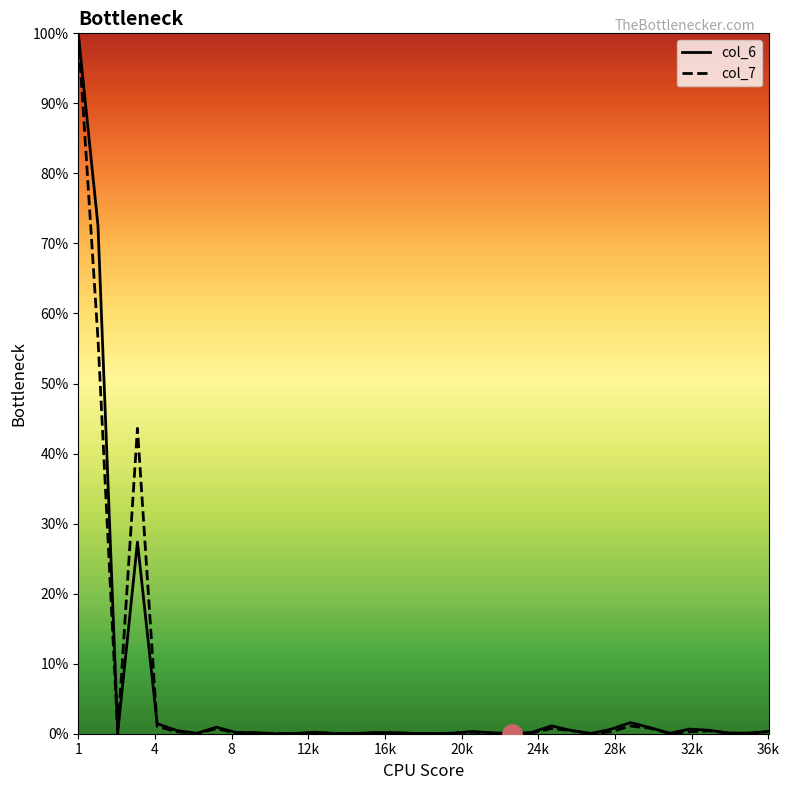

How many lines are shown in the chart?

2